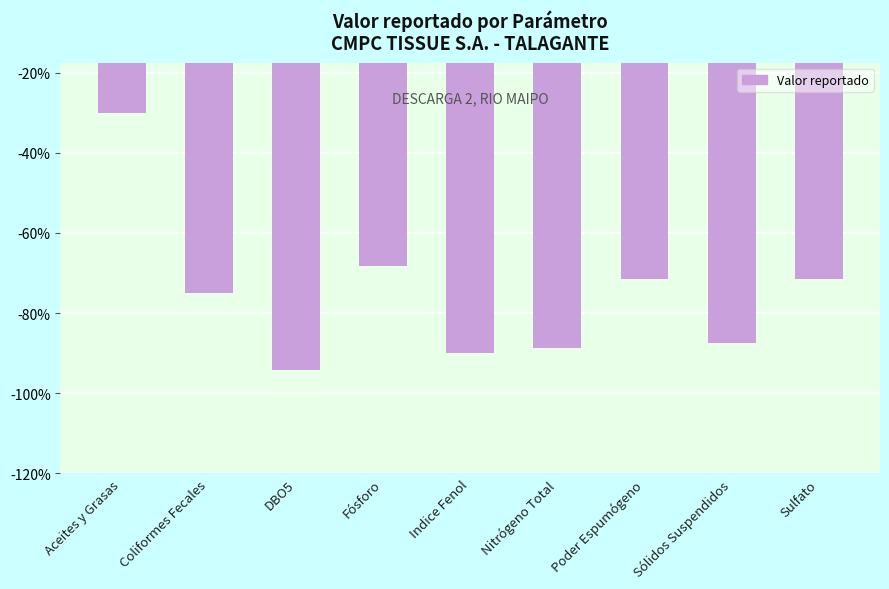

What is the average value?

-75.2